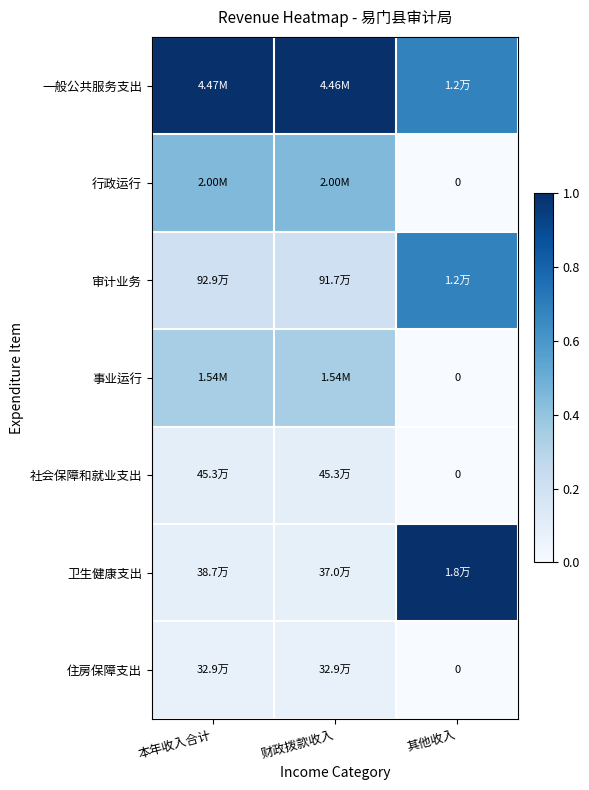

How many 社会保障和就业支出 values are between 0 and 1?

3